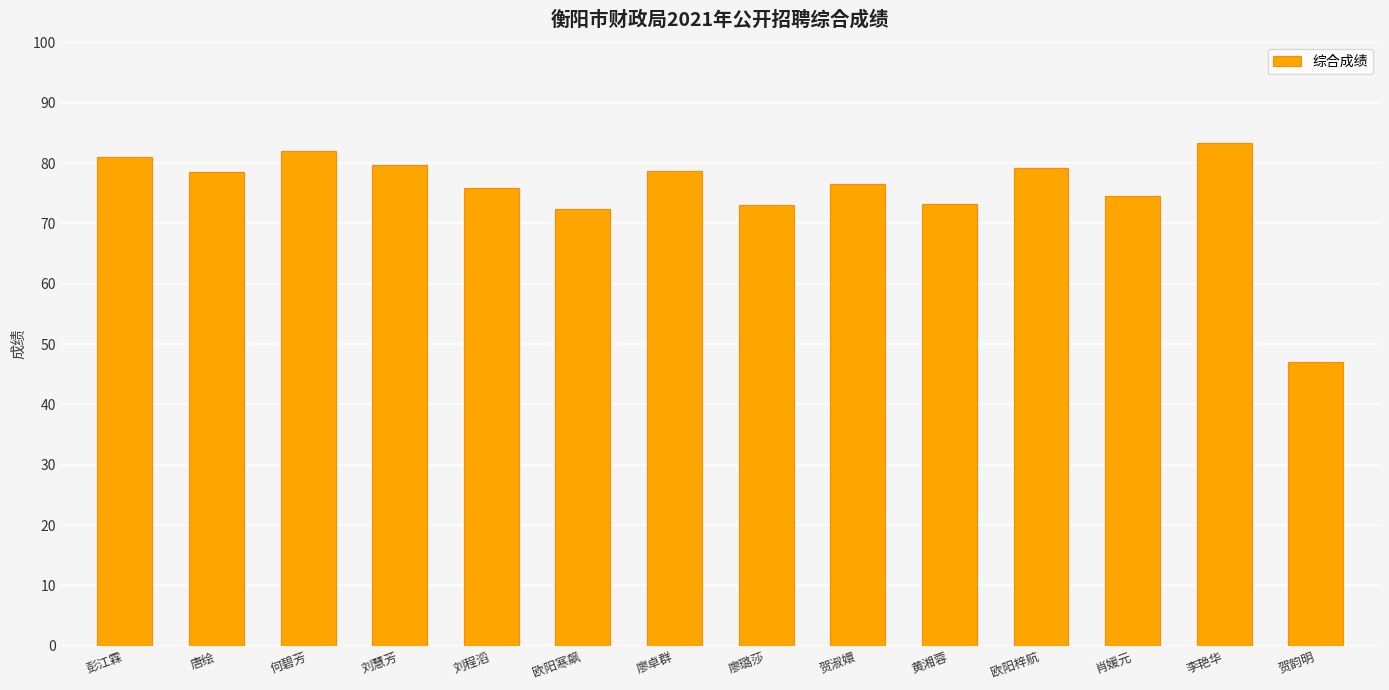

What is the sum of the values at 刘程滔 and 廖卓群?

154.6